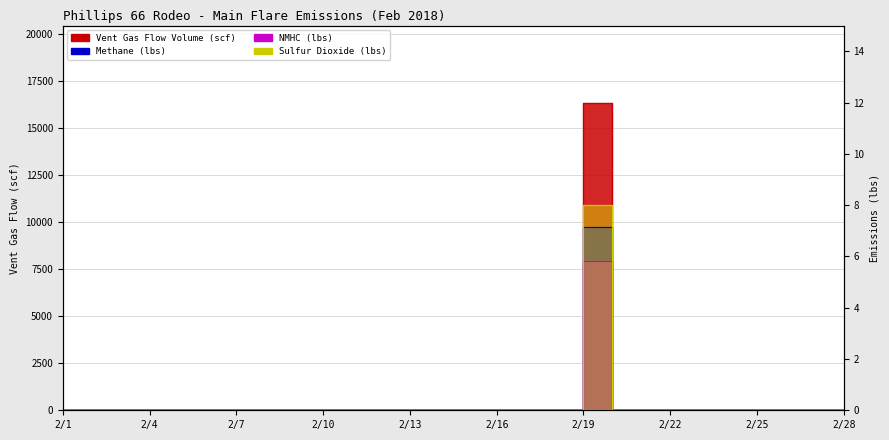

In Sulfur Dioxide (lbs), how many points are higher than both neighbors (excluding endpoints)?

1